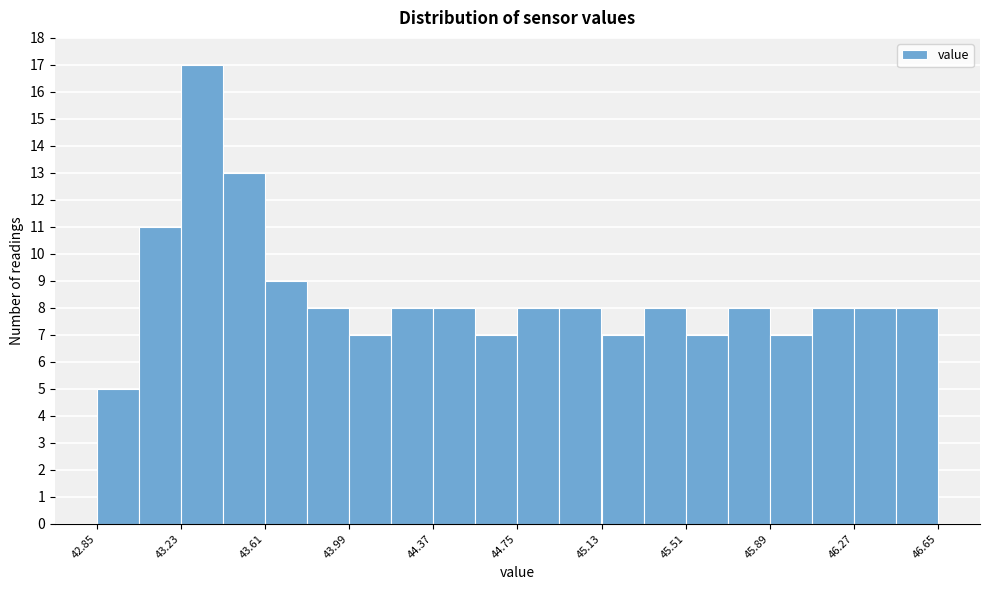

Around what value on the x-axis is the tallest bar? Give the approximate position of its centre, as read against the axis.

43.35